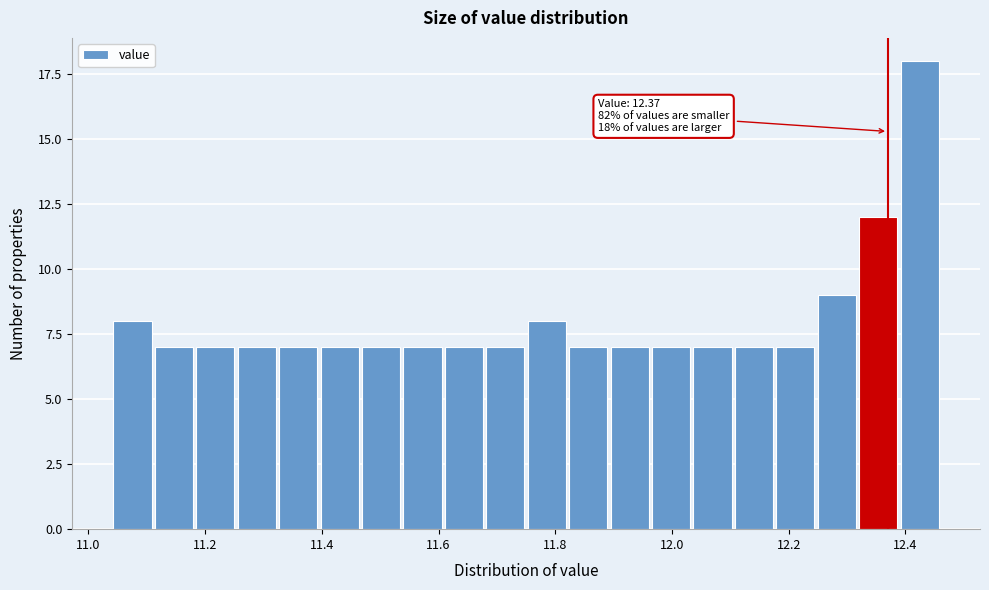

Read against the x-axis, roughly where is the centre of the tallest bar?

12.42